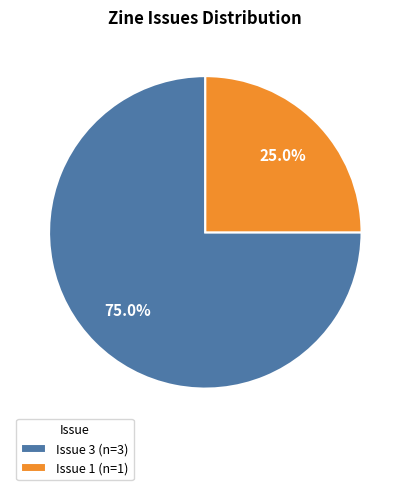

Is Issue 3 the majority of the pie?

Yes